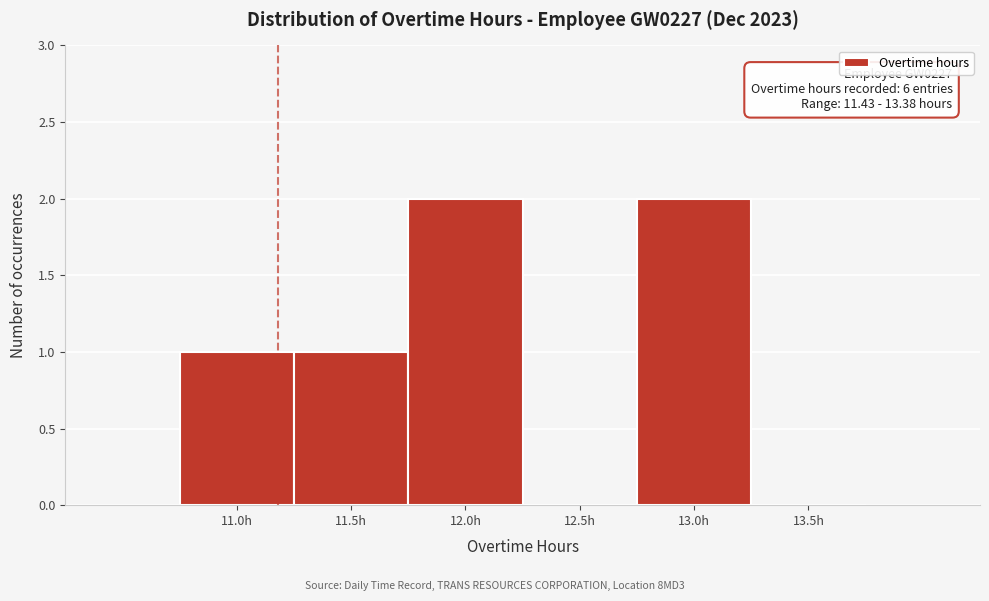

Reading left to right, what are all the values shown in this chart?

11.0h=1	11.5h=1	12.0h=2	12.5h=0	13.0h=2	13.5h=0